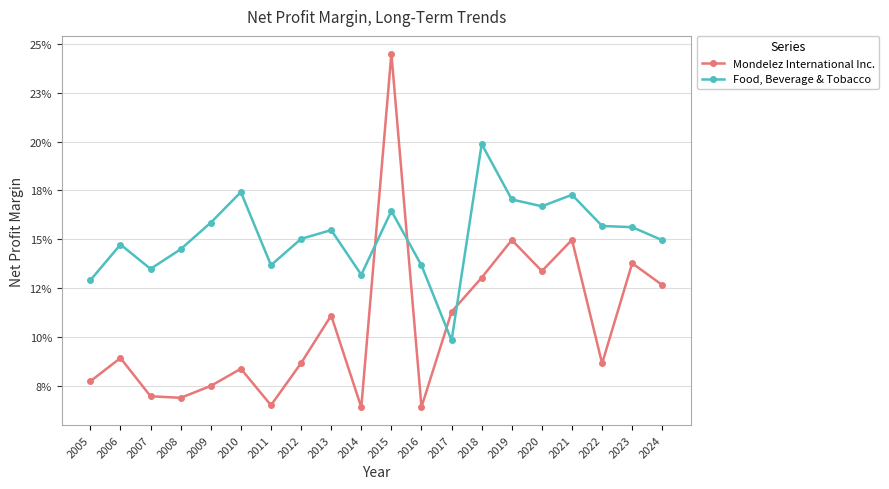

True or false: Mondelez International Inc. has more than 1 points higher than both neighbors.

True